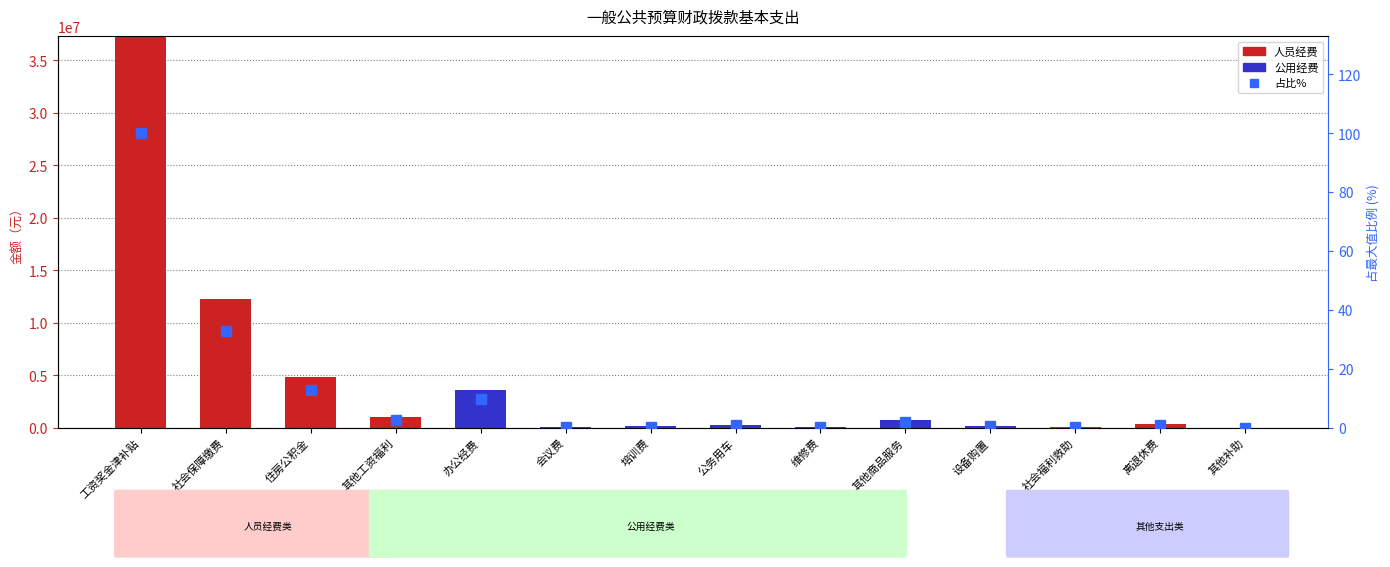

What is the difference between the second highest and second lowest values in the 人员经费 series?

12257461.6